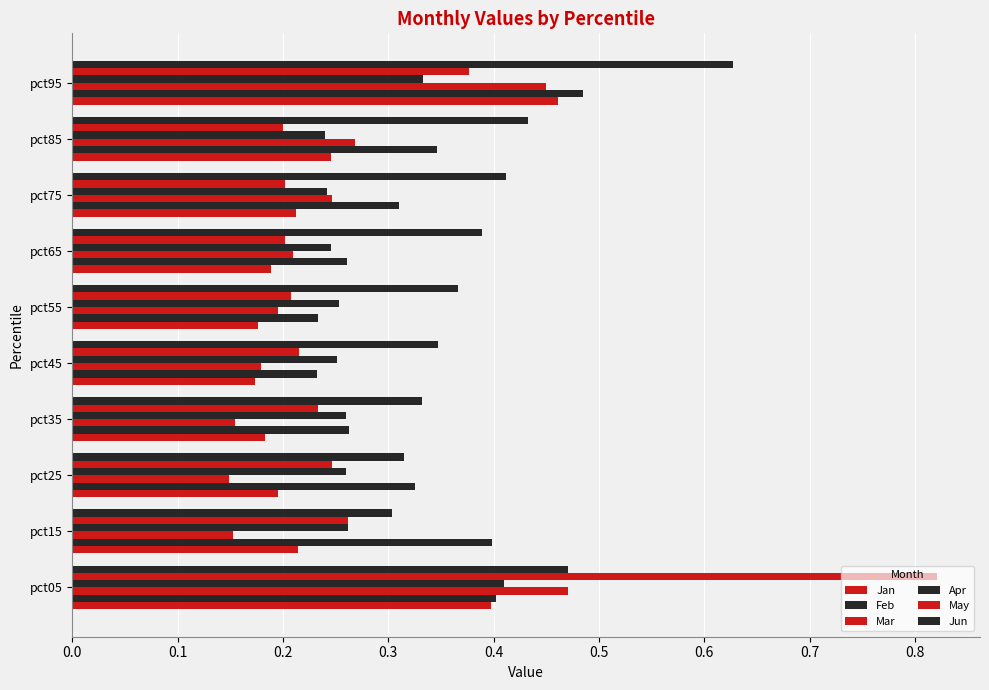

Count the number of data series in this chart.

6